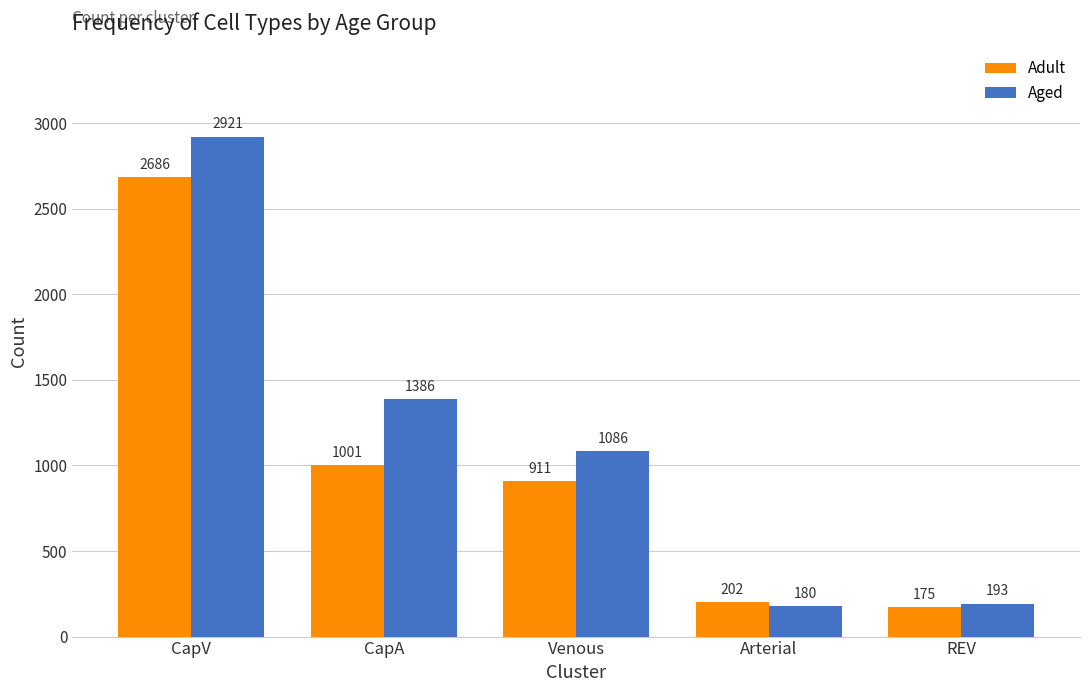

What is the average value of the Aged series?

1153